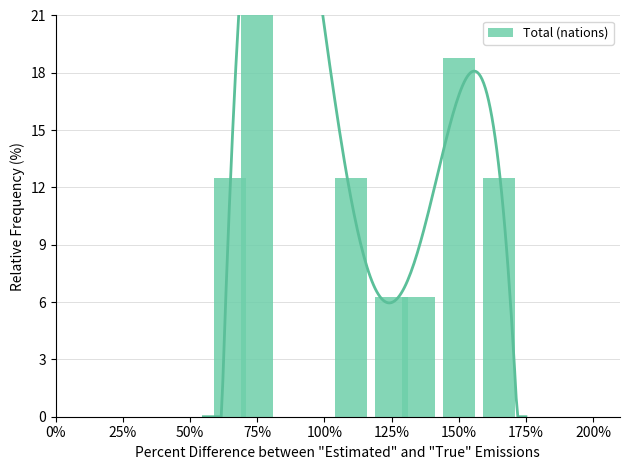

What is the label of the 5th bar from the left?

100%